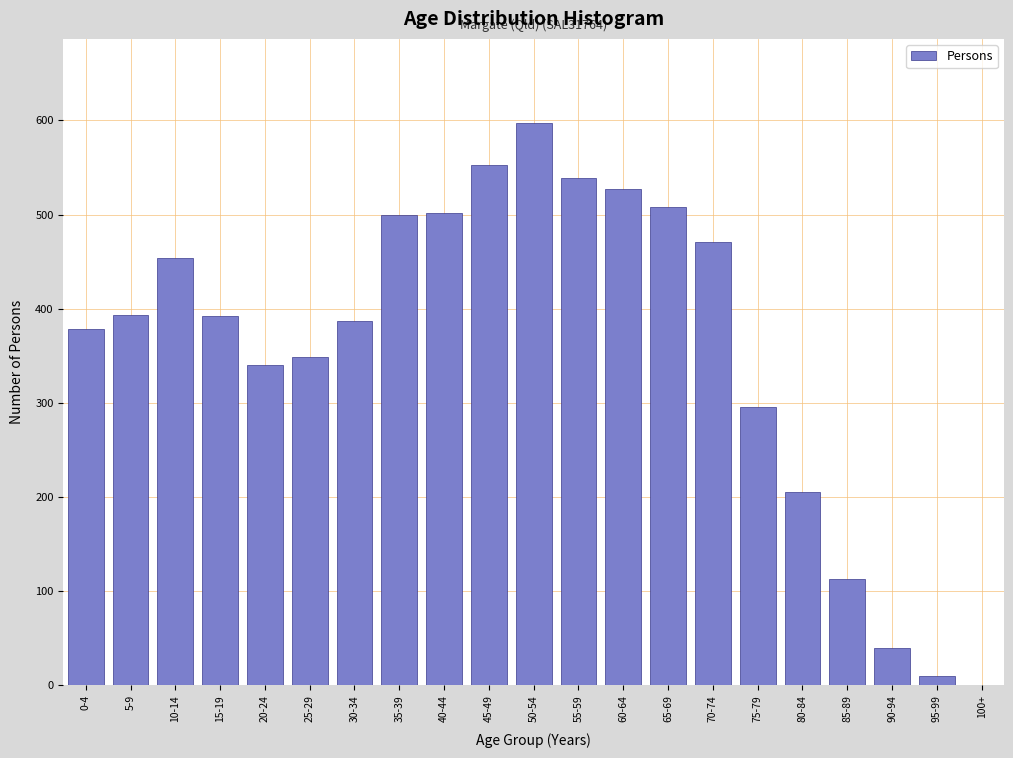

True or false: the data shows 124 at 70-74.

False